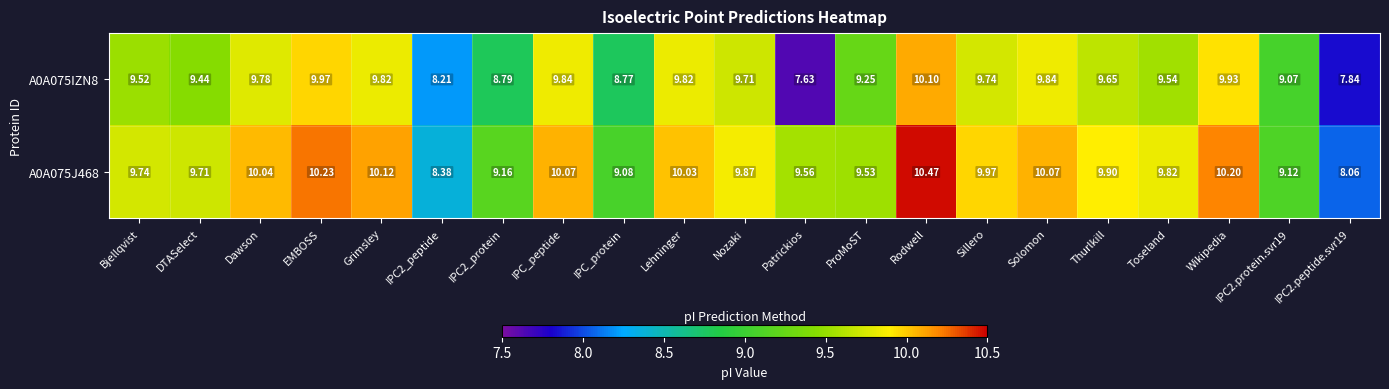

At which label does A0A075IZN8 first exceed 9?

Bjellqvist